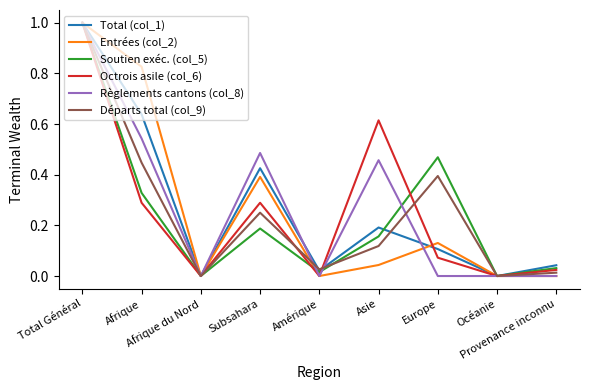

What is the maximum value shown in the chart?

1.0